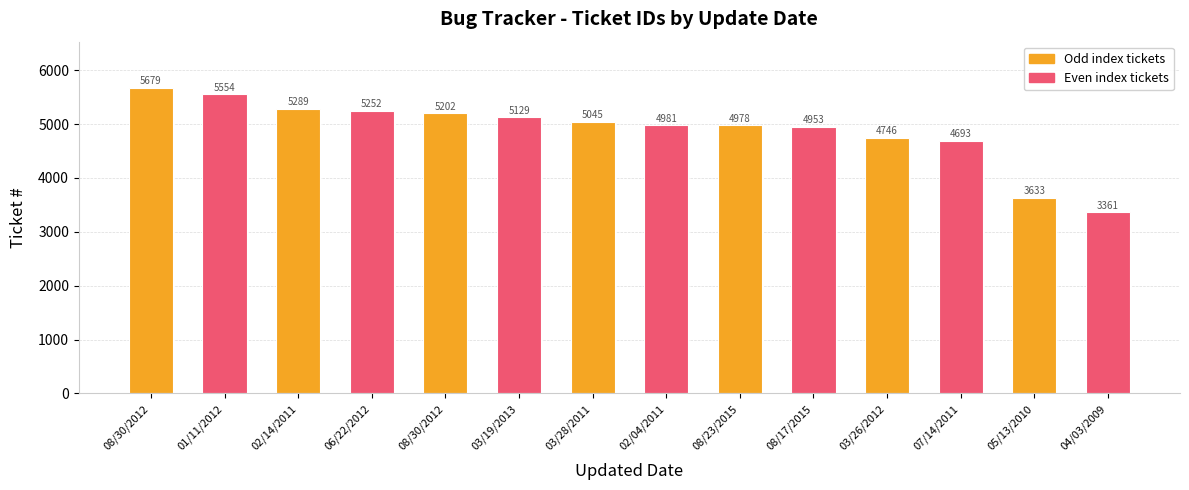

How many data points does each series have?

14